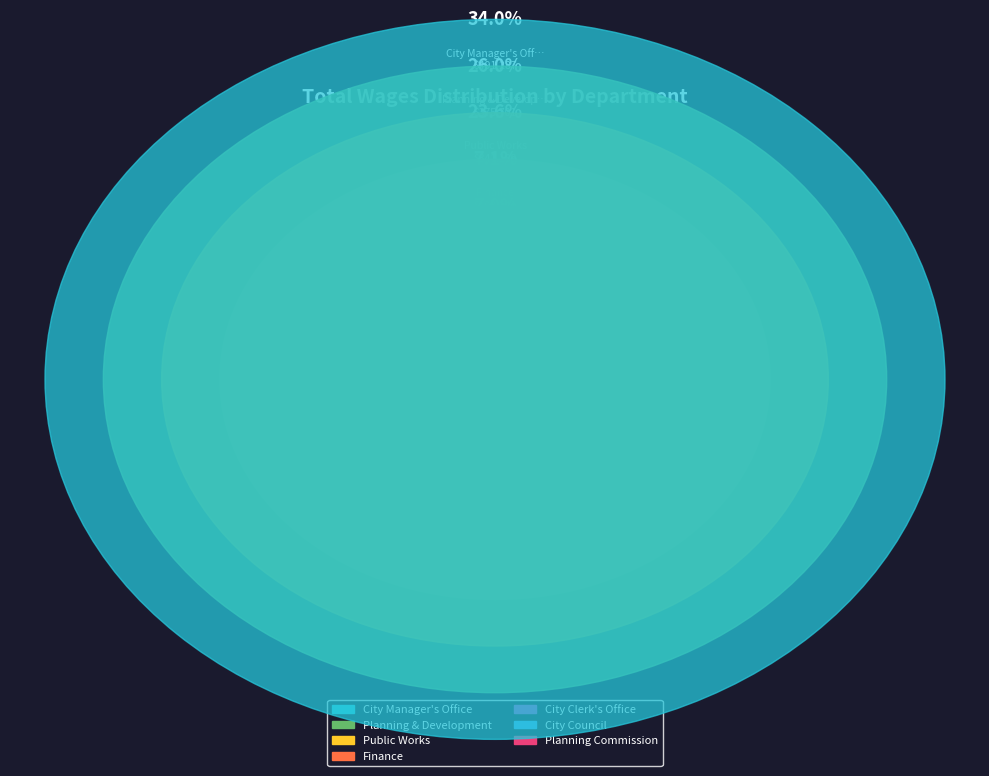

The Planning Commission slice represents 1% of the pie. True or false?

False